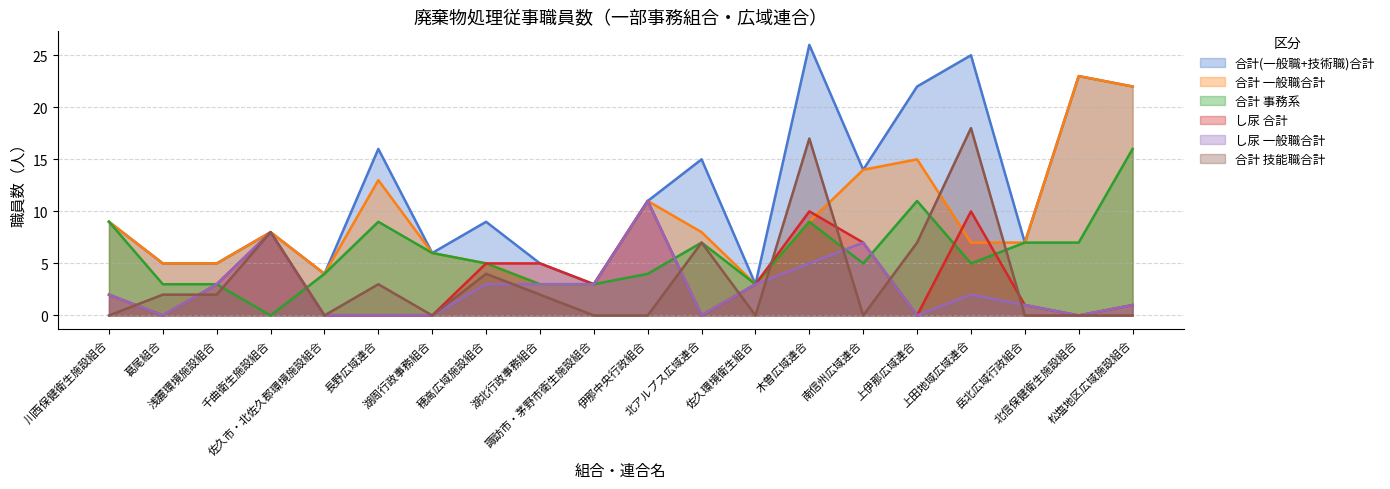

The value of 合計 事務系 at 湖北行政事務組合 is 3. True or false?

True